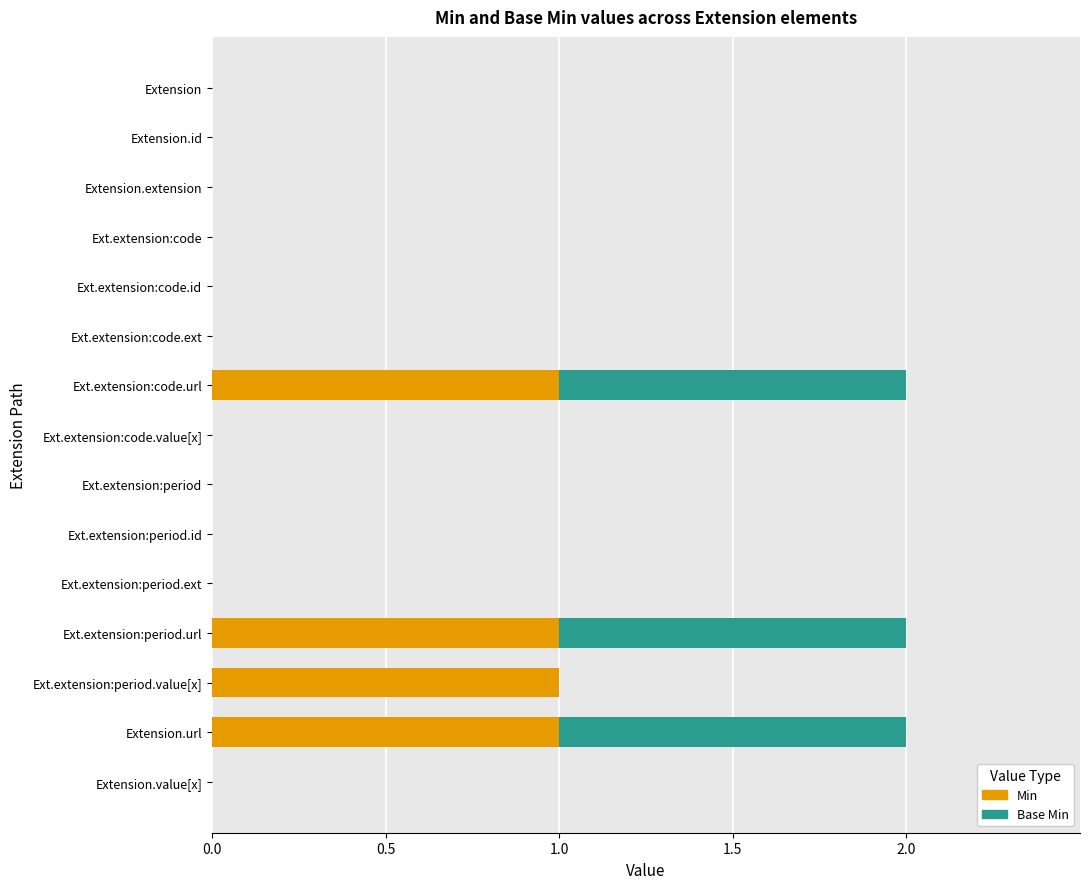

Is it true that Min equals 0 at Ext.extension:period?

True